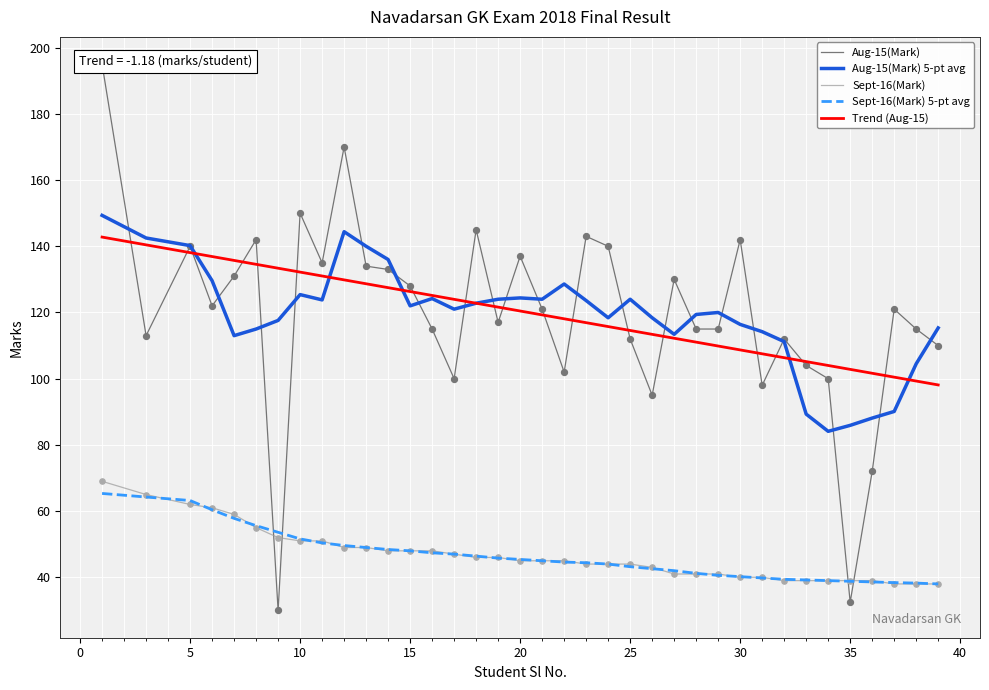

Is the value of Sept-16(Mark) at 39 greater than the value of Aug-15(Mark) at 16?

No